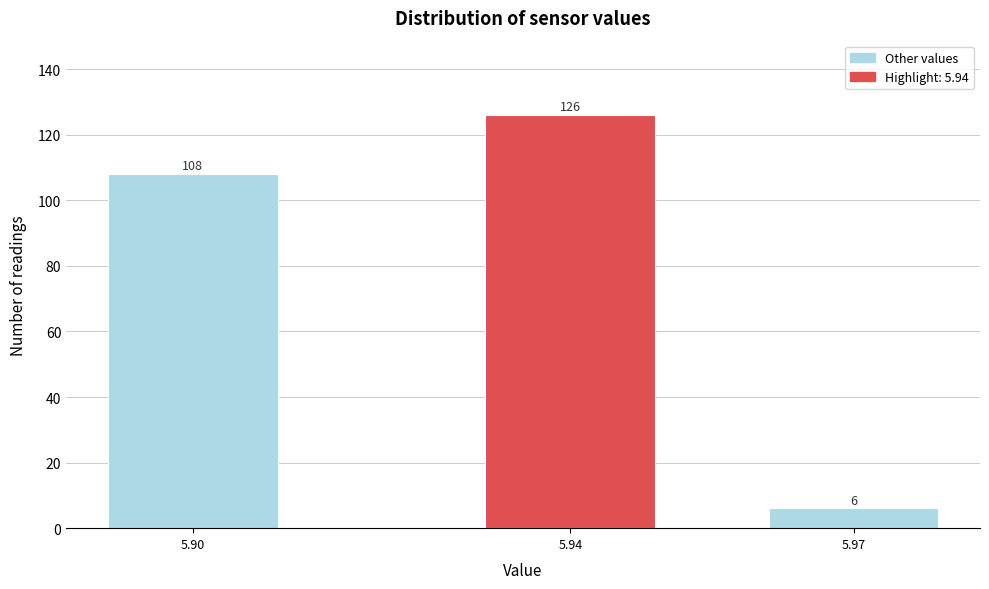

Reading right to left, what are all the values shown in this chart?

5.97=6	5.94=126	5.90=108